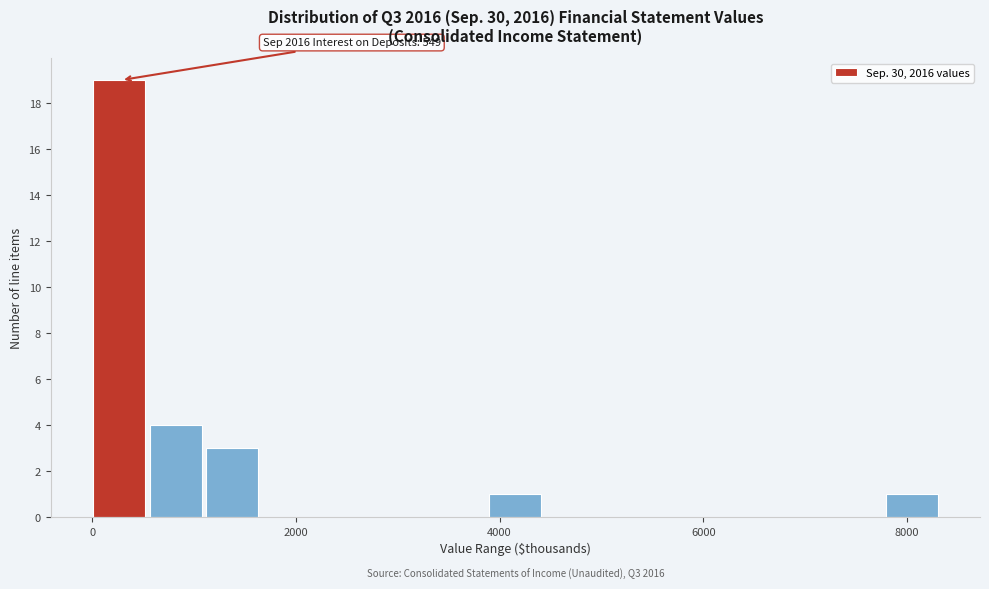

Read against the x-axis, roughly where is the centre of the tallest bar?

200